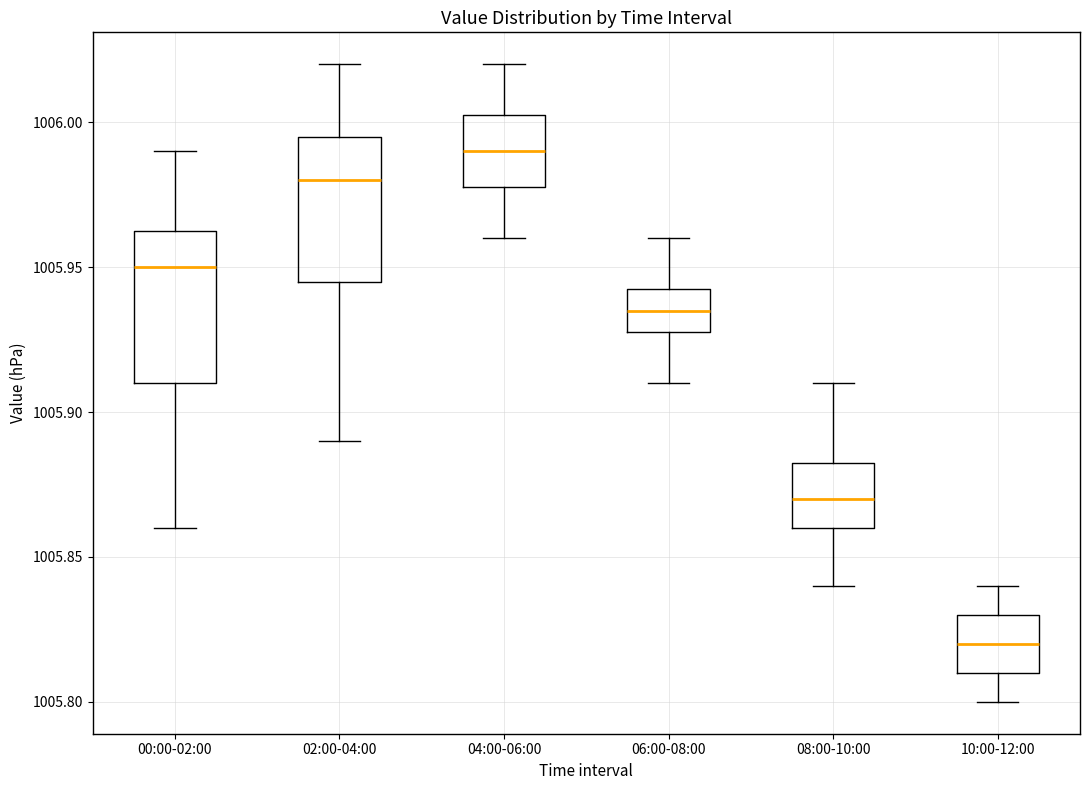

Reading left to right, read every box against the y-axis: the position of its median line, the range the box covers, and the ends of its whiskers. The values are not printed on the chart, so give them approximately, as read against the axis.

00:00-02:00: median 1005.950, box 1005.910 to 1005.965, whiskers 1005.860 to 1005.990
02:00-04:00: median 1005.980, box 1005.945 to 1005.995, whiskers 1005.890 to 1006.020
04:00-06:00: median 1005.990, box 1005.980 to 1006.005, whiskers 1005.960 to 1006.020
06:00-08:00: median 1005.935, box 1005.930 to 1005.945, whiskers 1005.910 to 1005.960
08:00-10:00: median 1005.870, box 1005.860 to 1005.885, whiskers 1005.840 to 1005.910
10:00-12:00: median 1005.820, box 1005.810 to 1005.830, whiskers 1005.800 to 1005.840